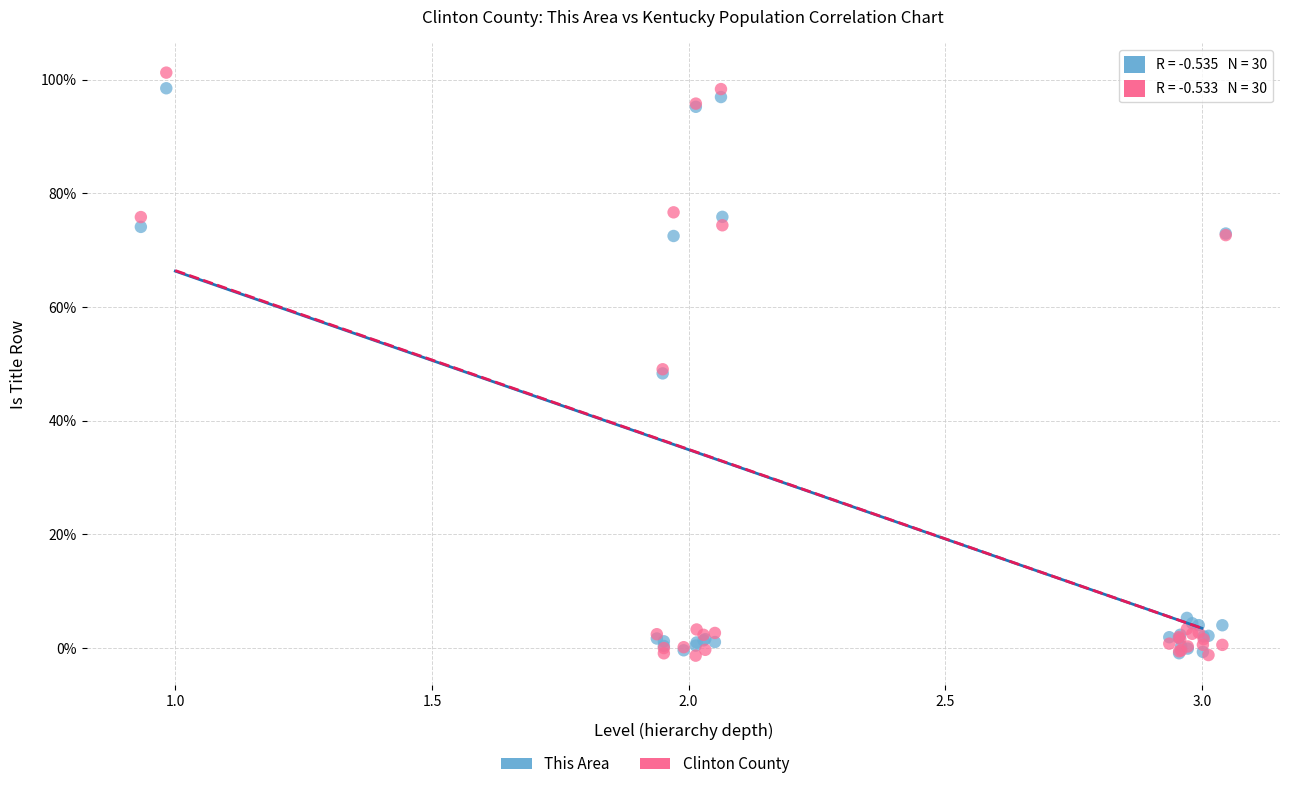

Which series has the largest Y range (max minus min)?

Clinton County